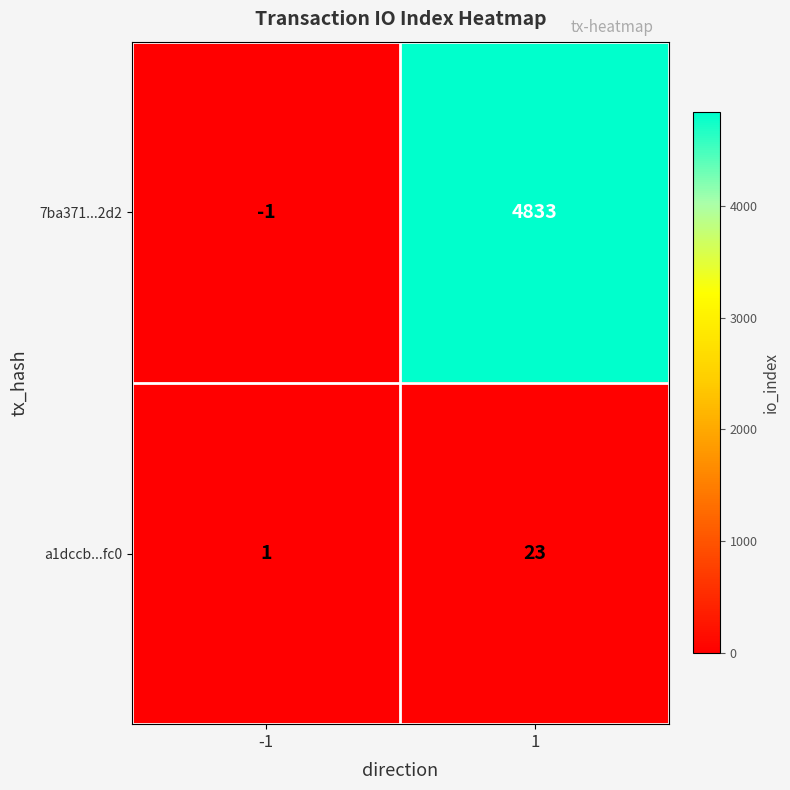

Which series changed the most between -1 and 1?

7ba371...2d2